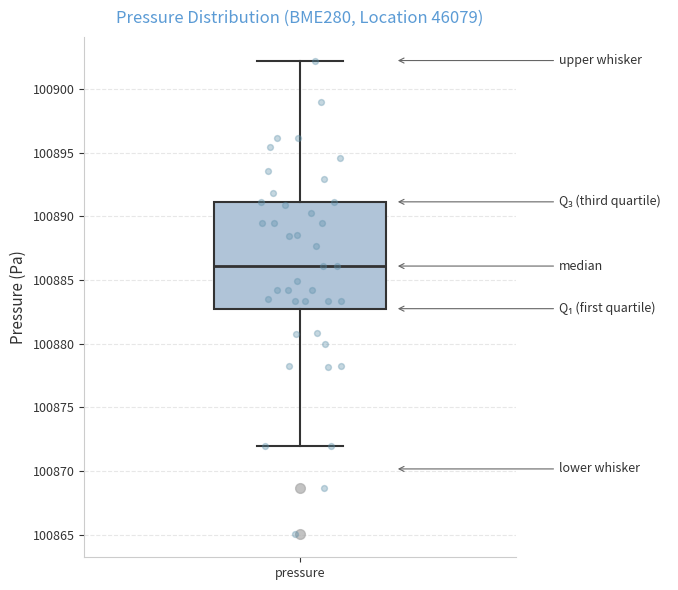

Read this box plot against the y-axis: the position of the median line, the range covered by the box, and the ends of both whiskers. The values are not printed on the chart, so give them approximately, as read against the axis.

median 100886.0, box 100882.5 to 100891.0, whiskers 100872.0 to 100902.0